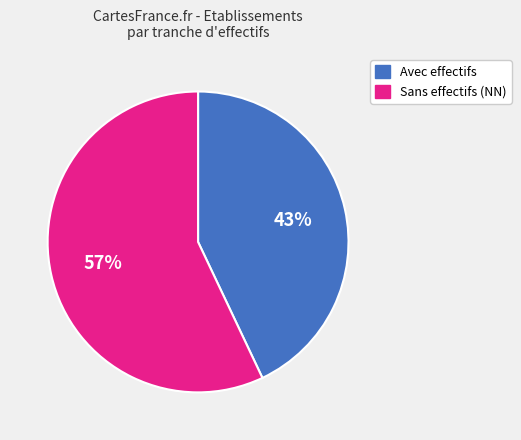

To the nearest percent, what is the average slice percentage?

50%